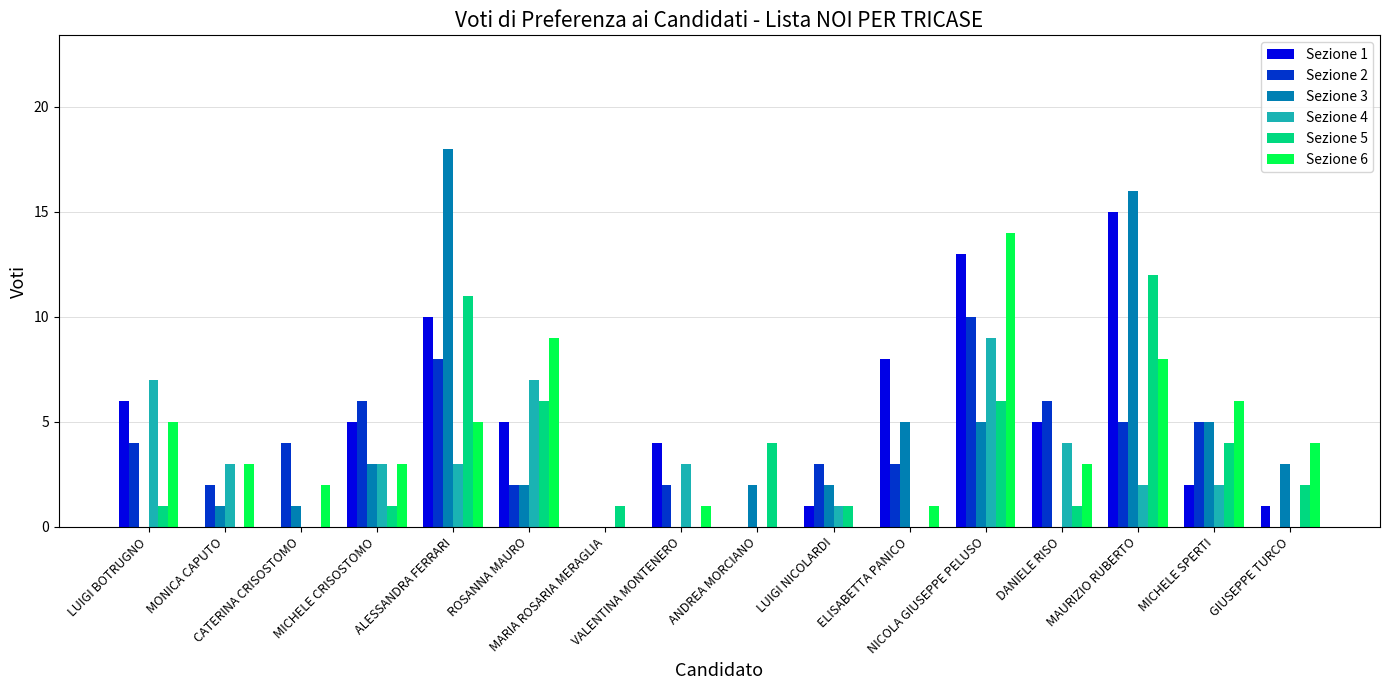

What is the maximum value shown in the chart?

18